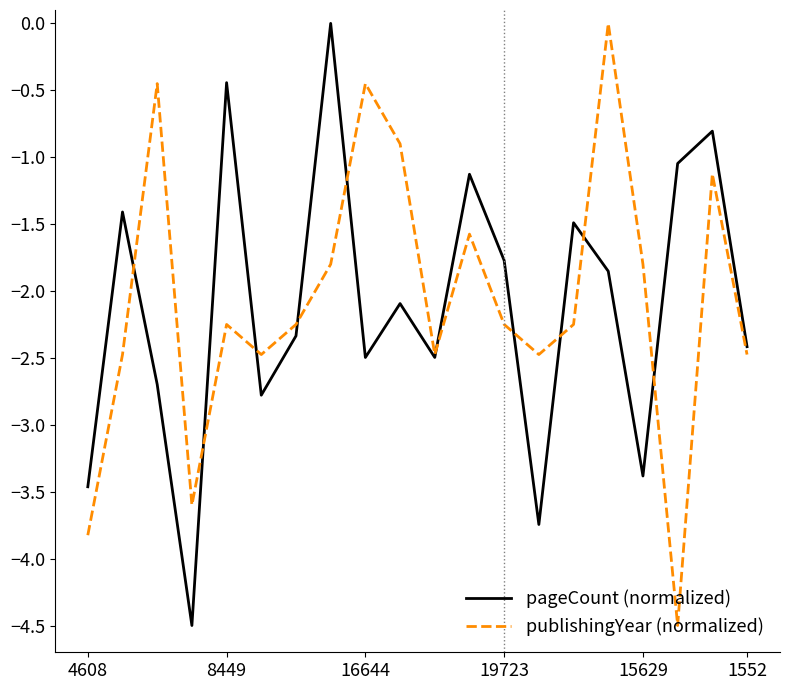

What is the minimum value shown in the chart?

-4.5